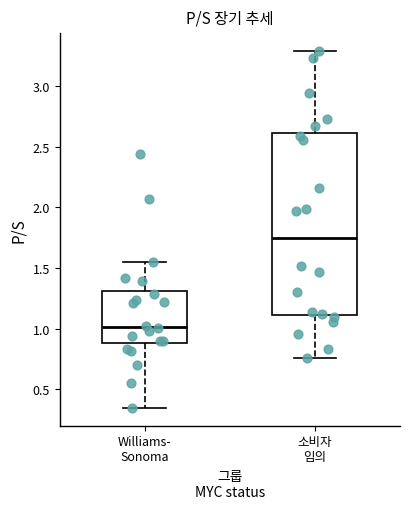

Comparing the boxes themselves (not the whiskers), which one is the tallest?

소비자 임의